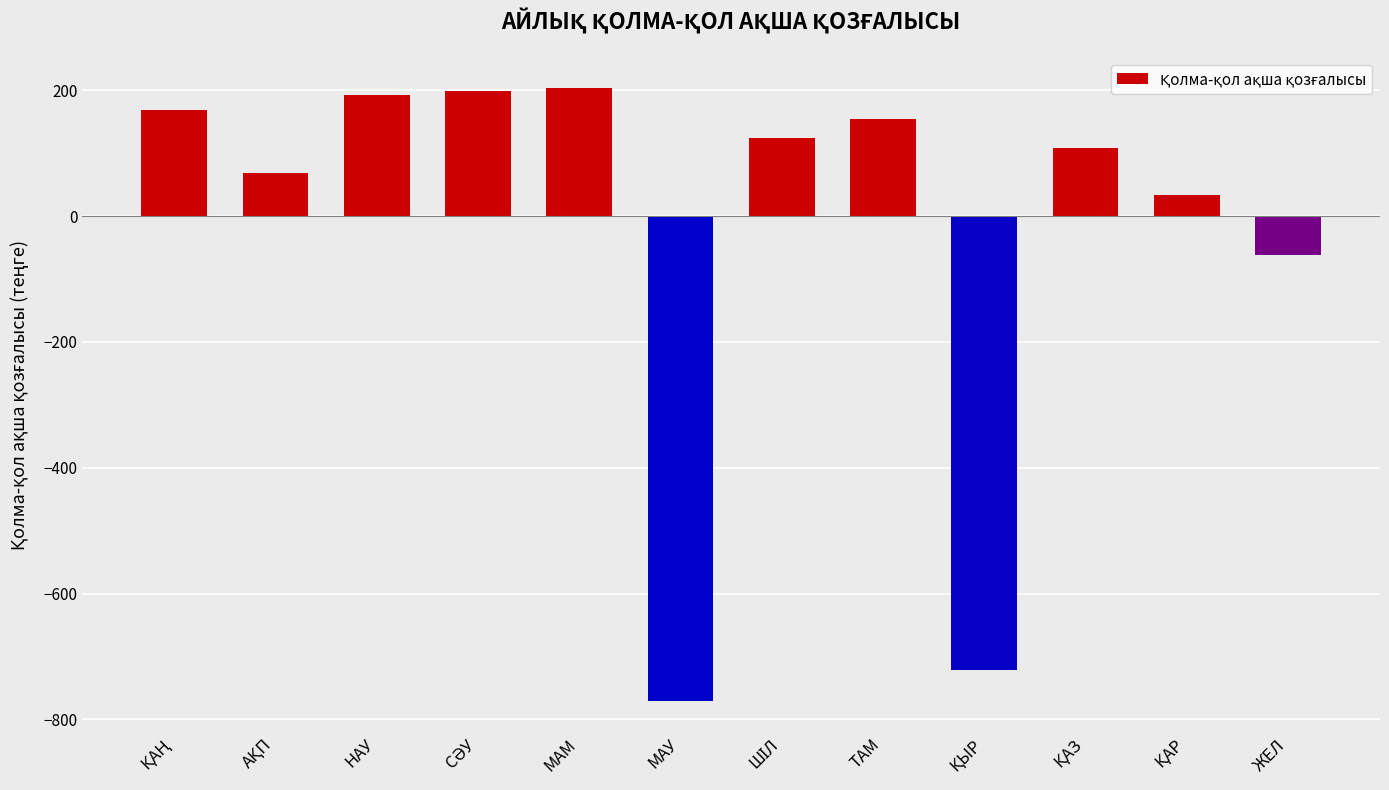

What is the maximum value shown in the chart?

204